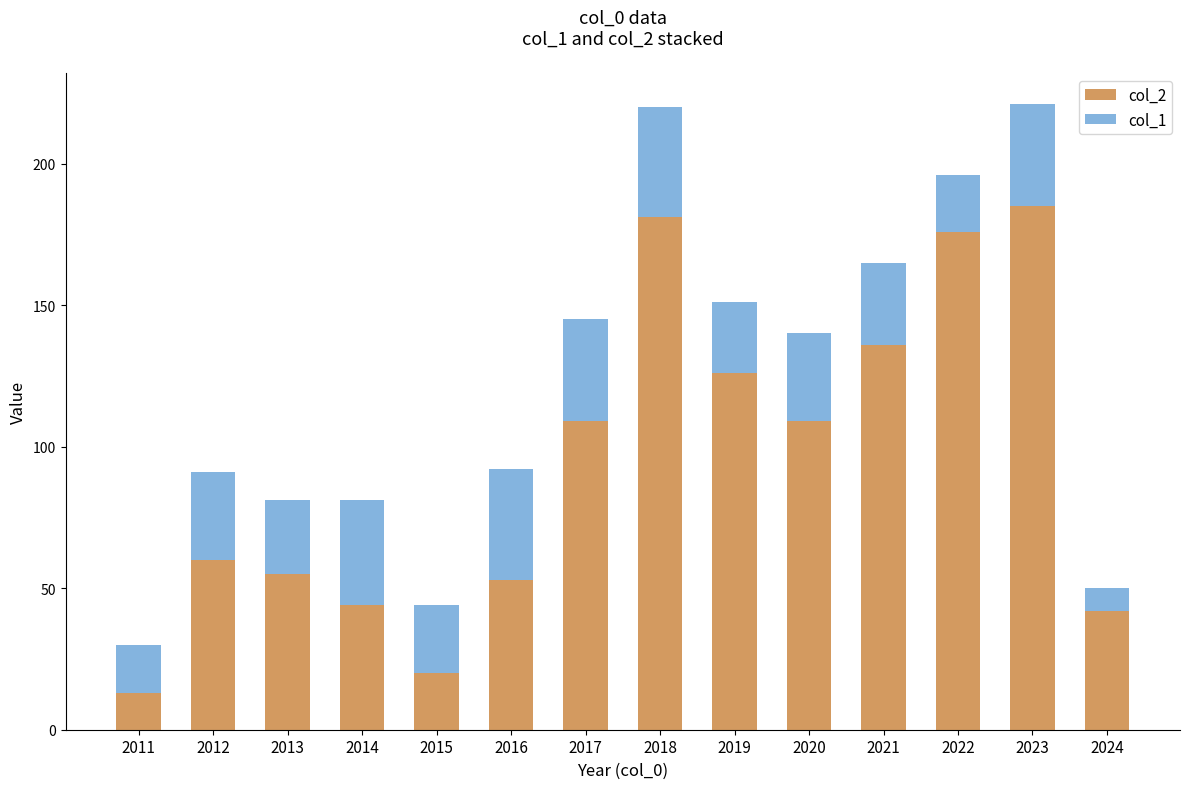

The value of col_2 at 2020 is 159. True or false?

False